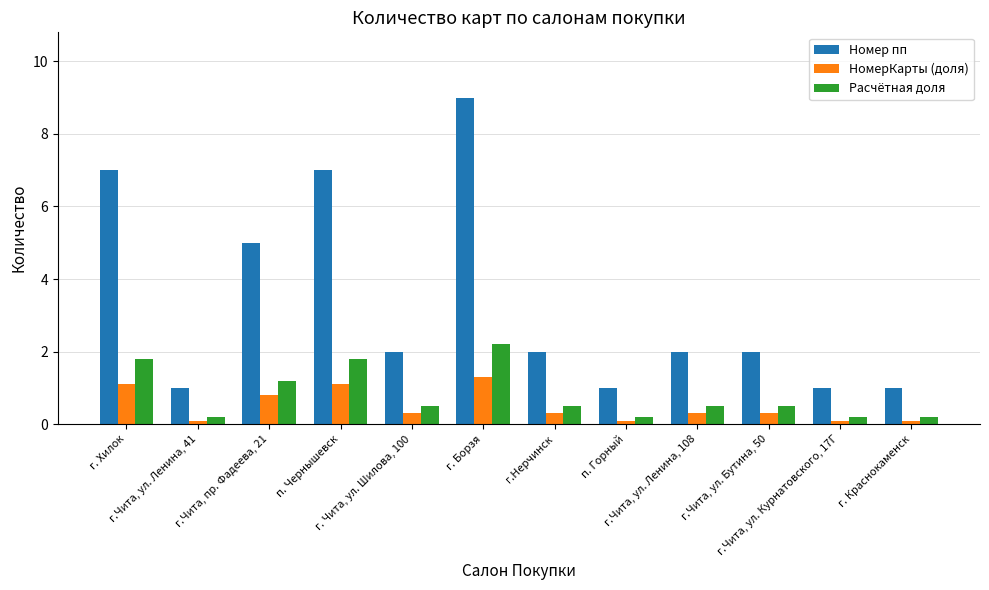

Rank the series at г.Чита, ул. Бутина, 50 from highest to lowest value.

Номер пп, Расчётная доля, НомерКарты (доля)